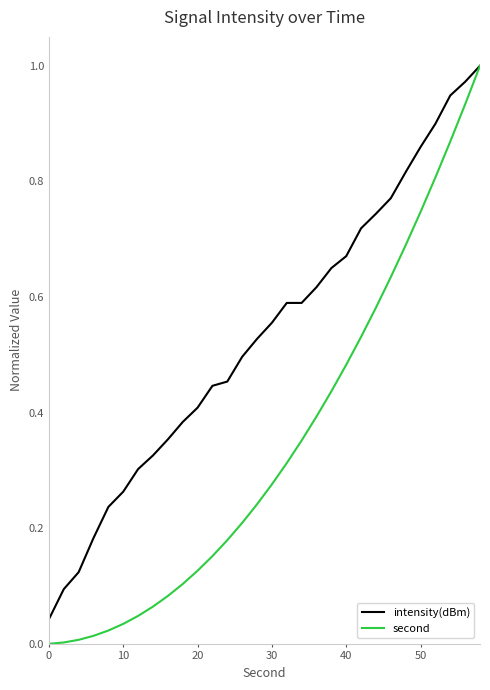

Which series has the largest total across all categories?

intensity(dBm)